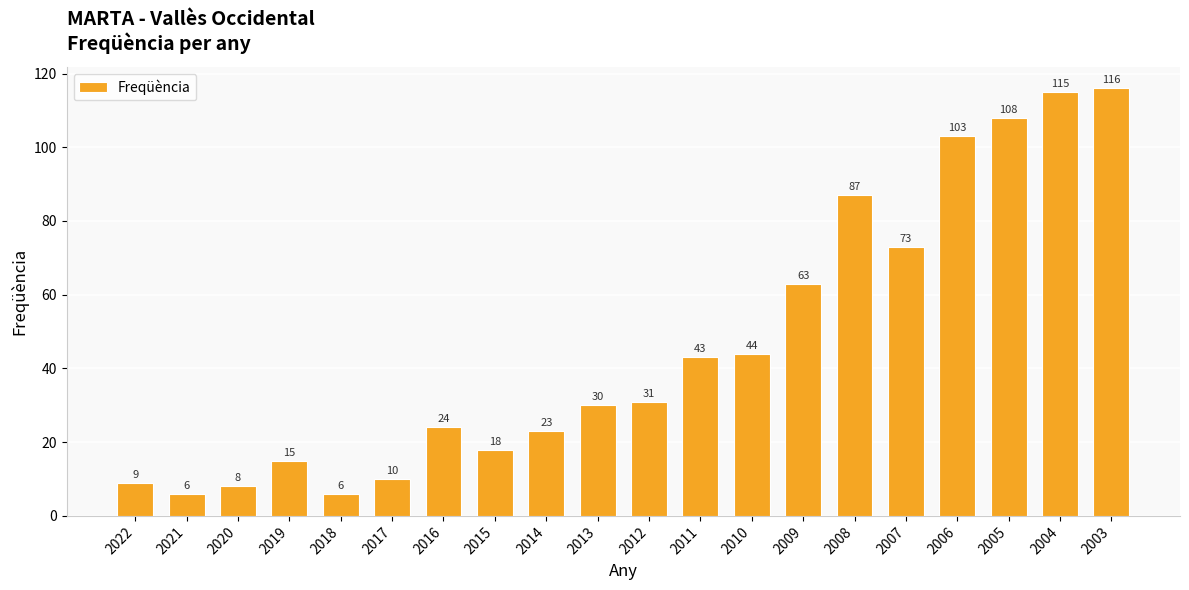

The chart shows a value of 167 at 2005. True or false?

False